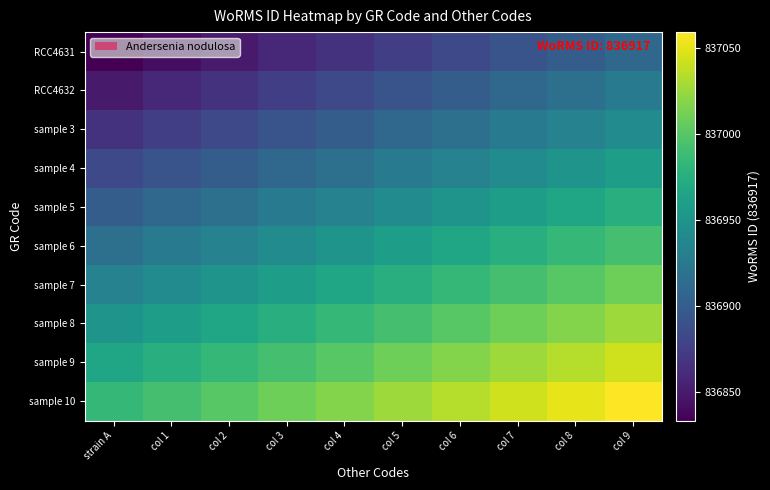

Which label corresponds to the smallest value in the chart?

strain A